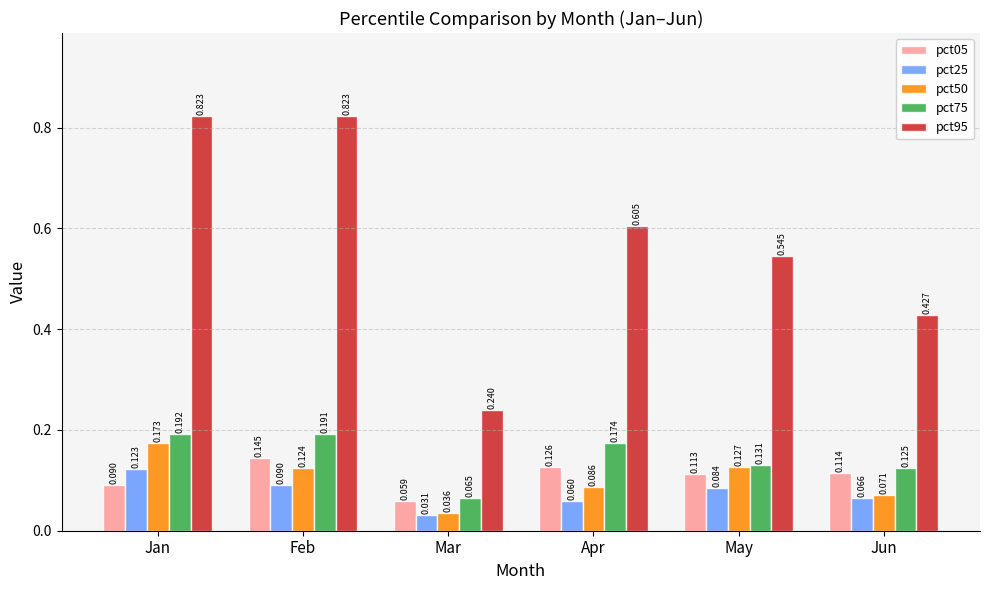

List the labels in order of pct05 value, largest first.

Feb, Apr, Jun, May, Jan, Mar